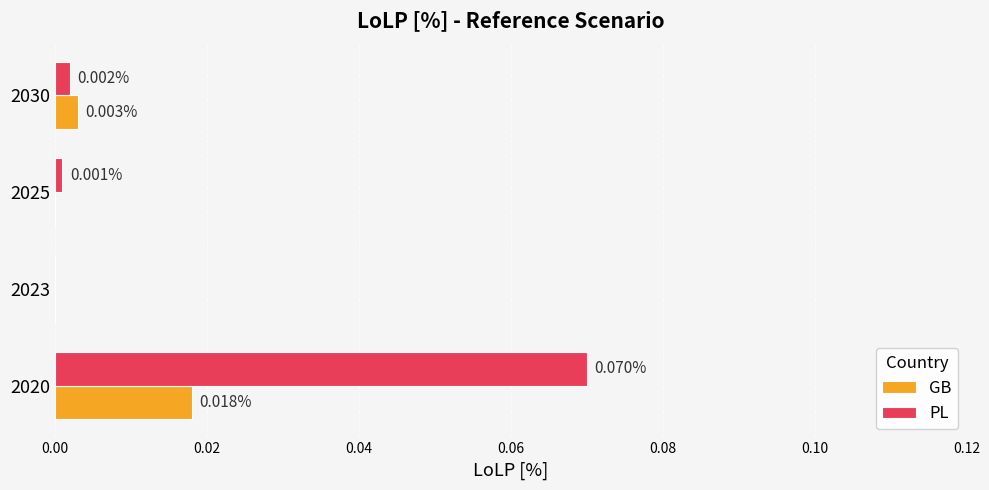

Which series changed the most between 2023 and 2025?

PL